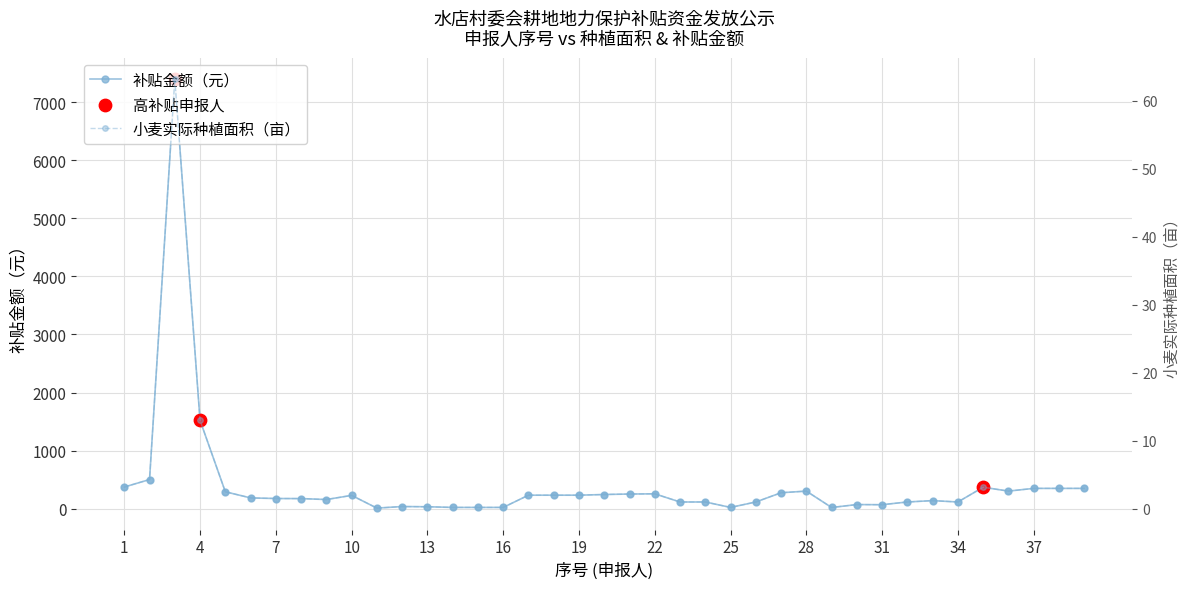

Which series contains the highest Y value?

小麦实际种植面积（亩）